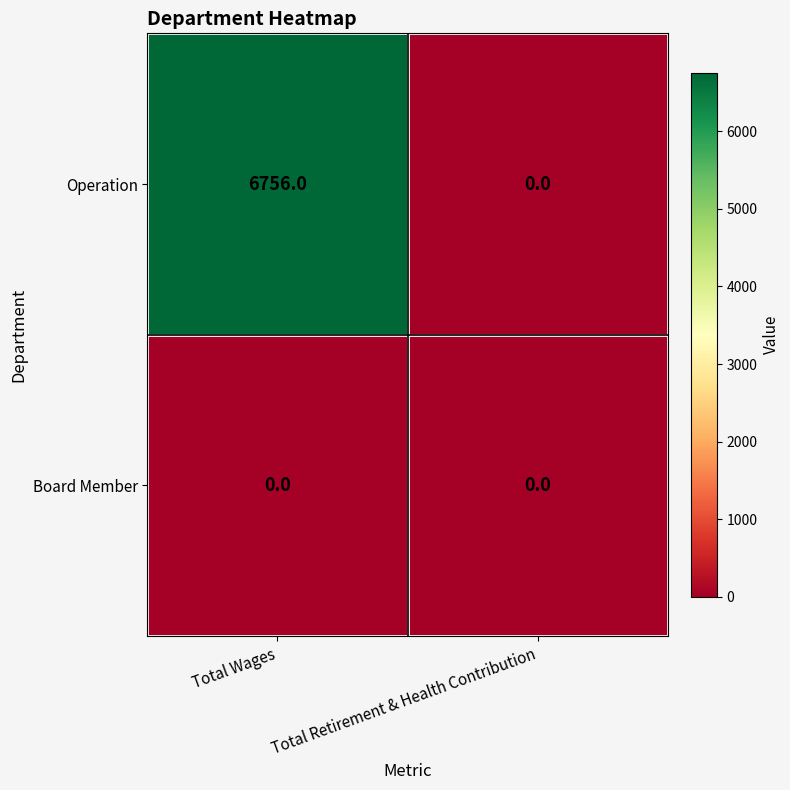

Which category has the highest value across all series?

Total Wages